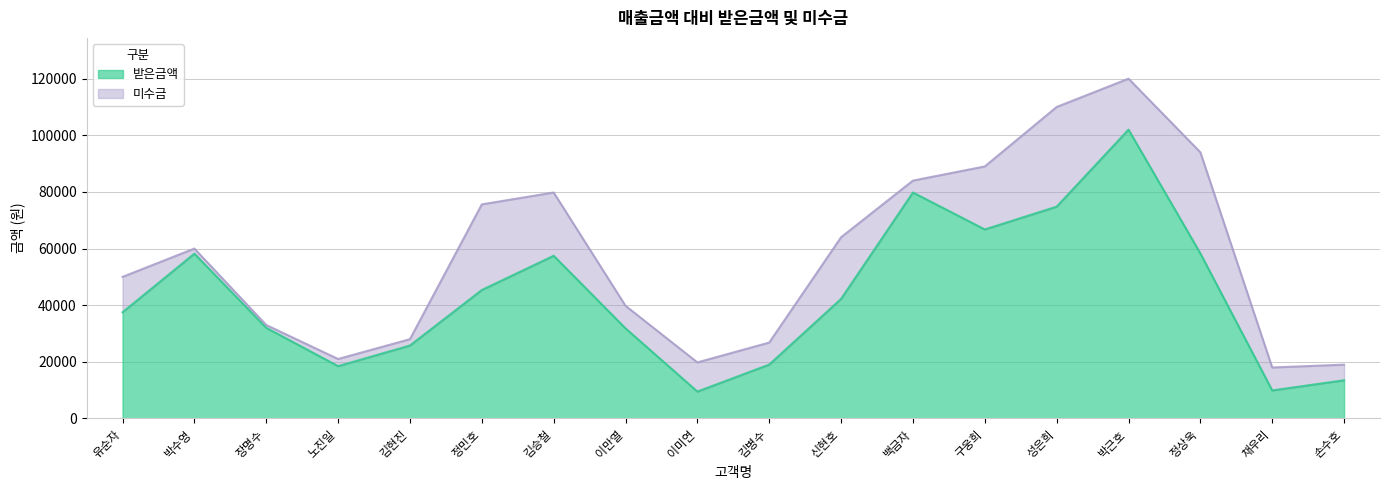

Rank the categories by value from highest to lowest.

박근호, 백금자, 성은희, 구웅희, 정상욱, 박수영, 김승철, 정민호, 신현호, 유순자, 장명수, 이만열, 김현진, 김병수, 노진일, 손수호, 채우리, 이미연